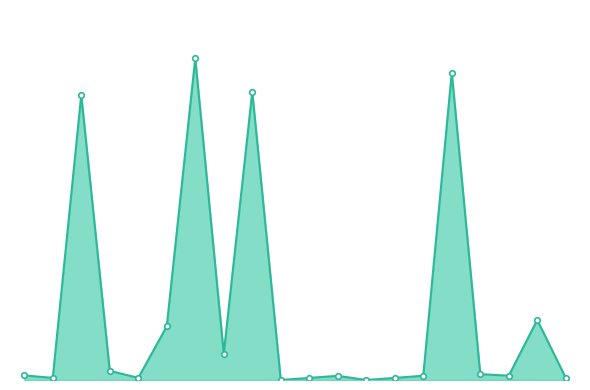

What is the value of the 19th point from the left?

7613.4